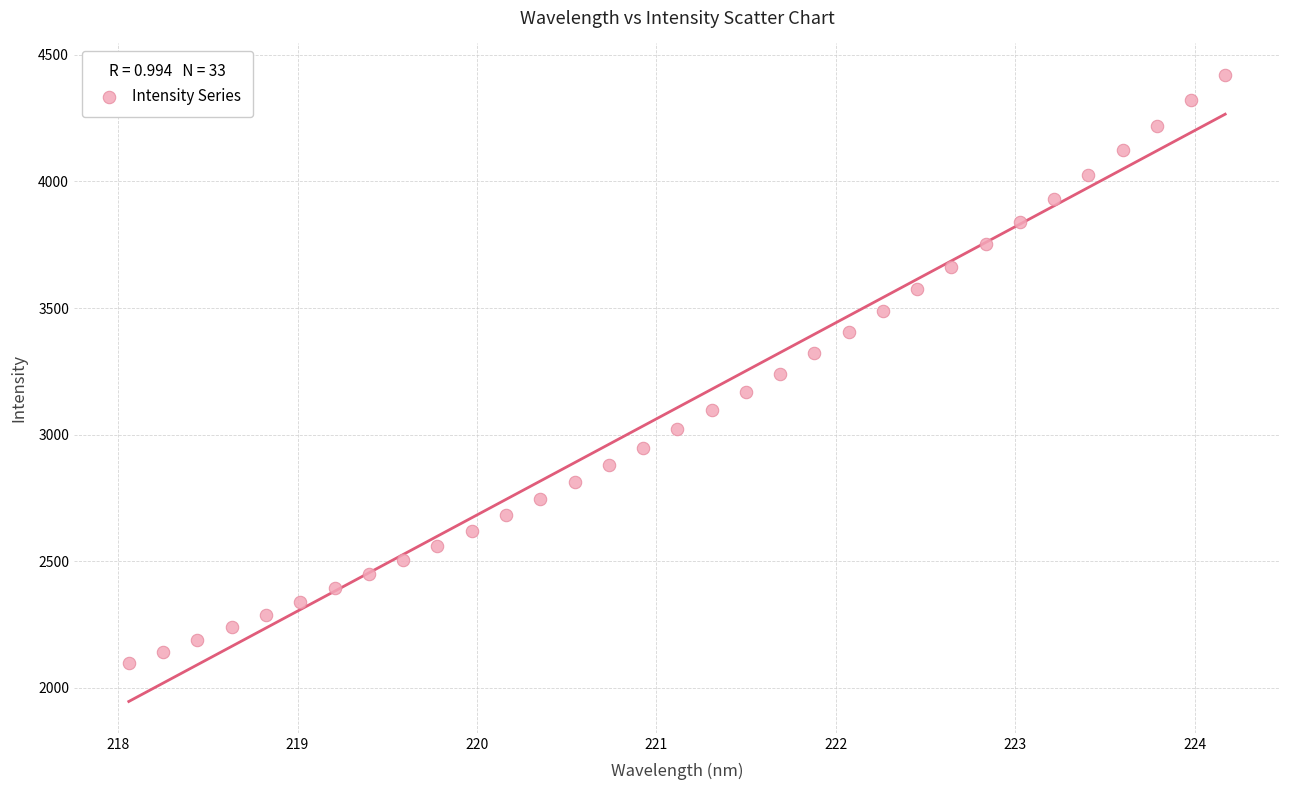

What is the range of X values (max minus min)?

6.1